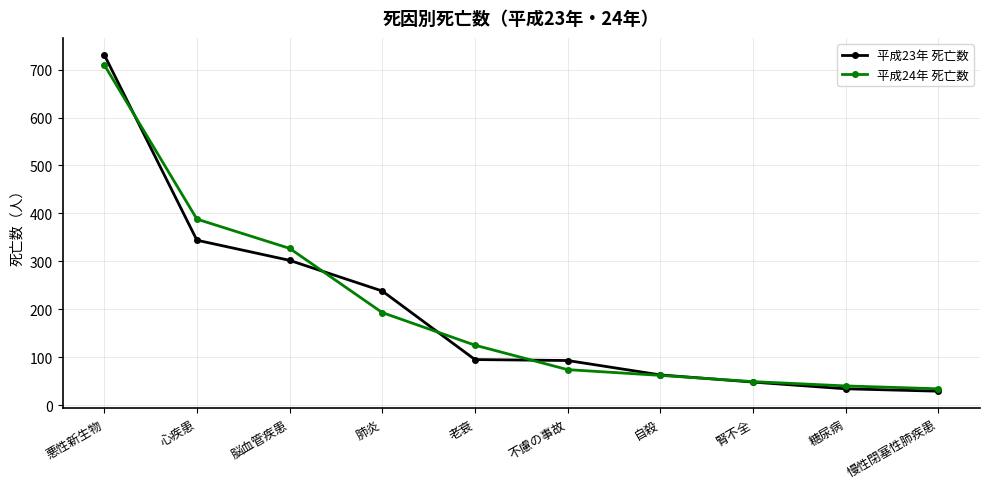

What is the maximum value shown in the chart?

731